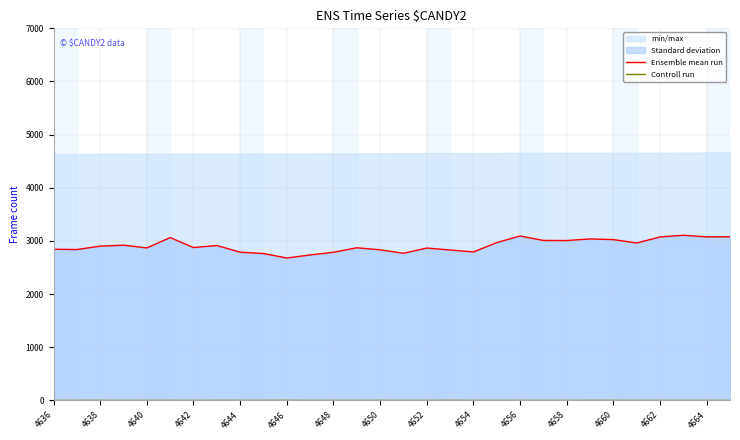

Which category has the lowest value in the Ensemble mean run series?

4646